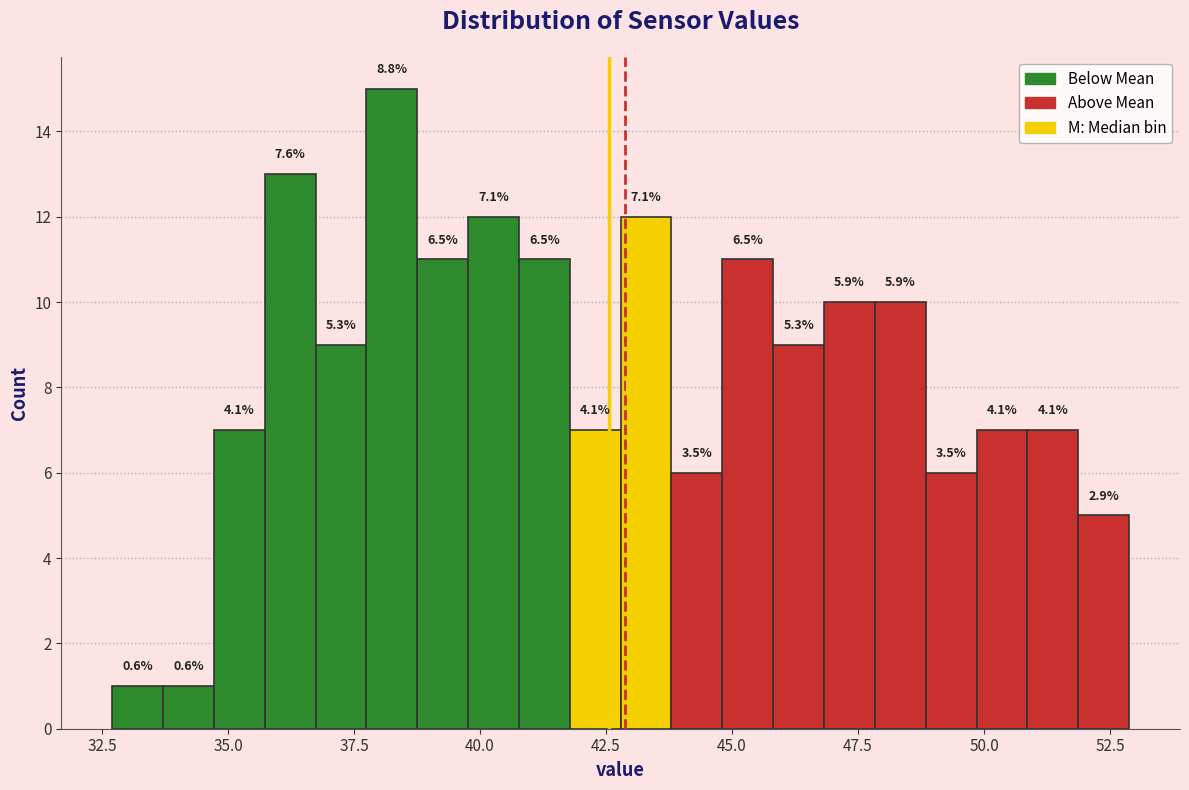

Read against the x-axis, roughly where is the centre of the tallest bar?

38.0